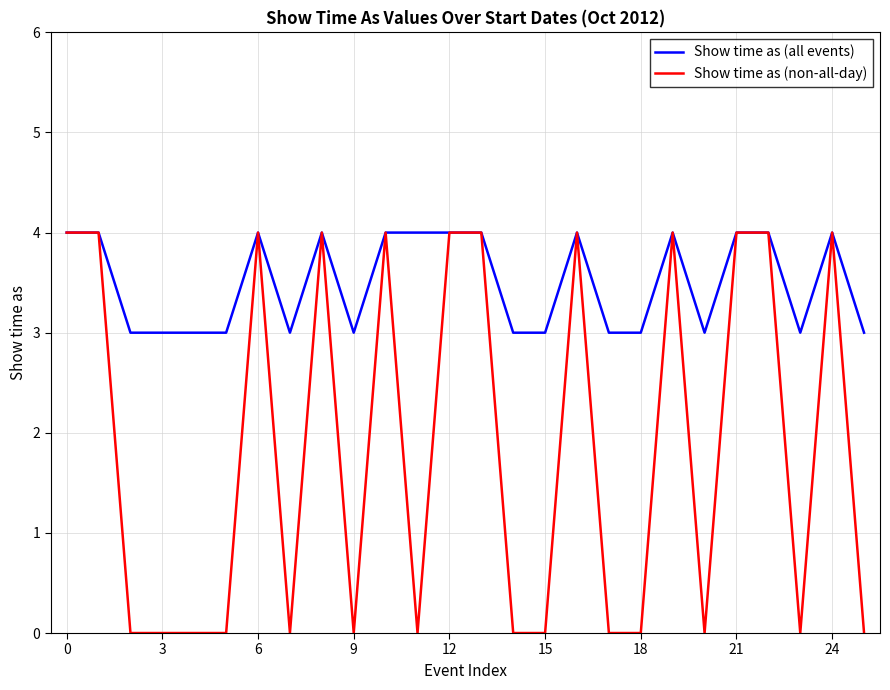

Which series has the largest total across all categories?

Show time as (all events)